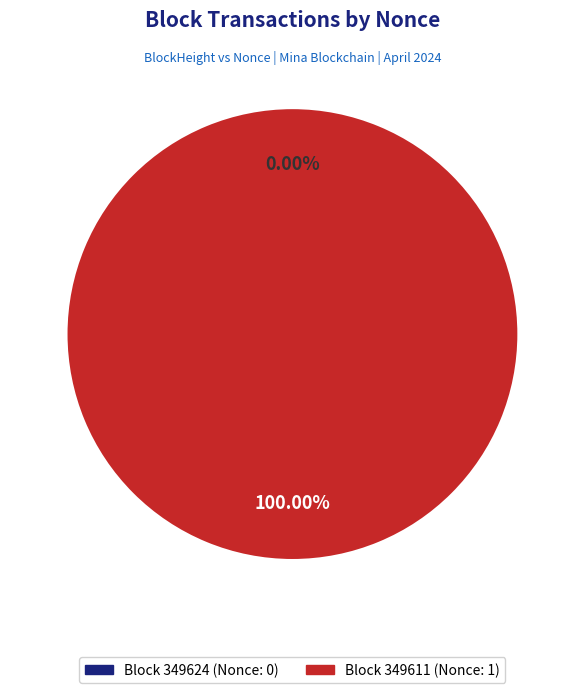

What is the smallest slice in the pie chart?

349624